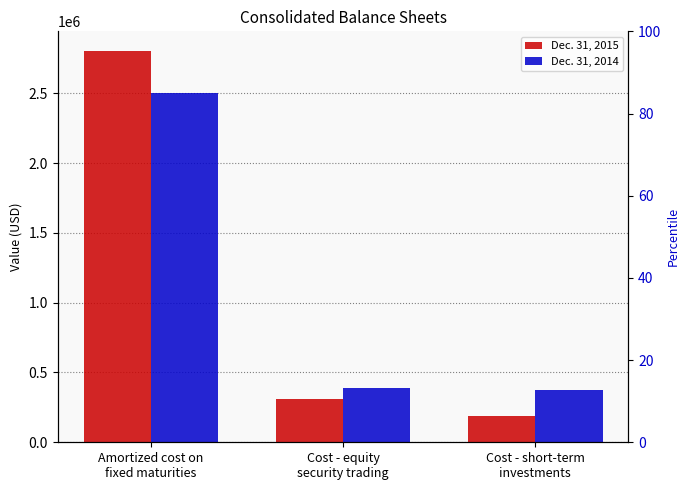

What are all the series names shown in the legend?

Dec. 31, 2015, Dec. 31, 2014